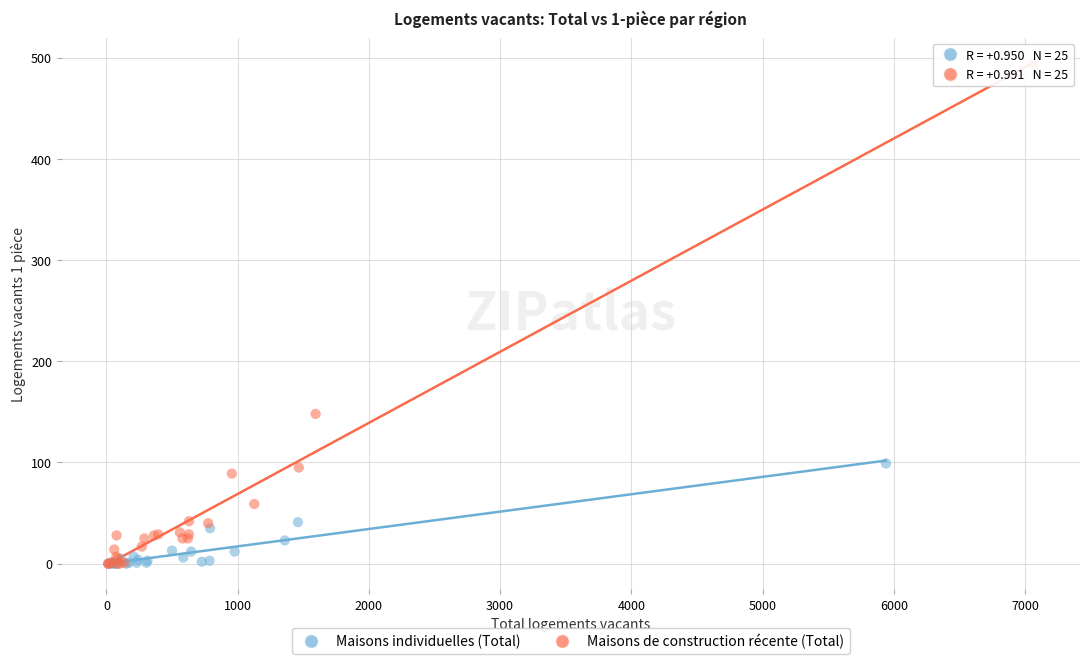

Which series has the widest spread of Y values?

Maisons de construction récente (Total)